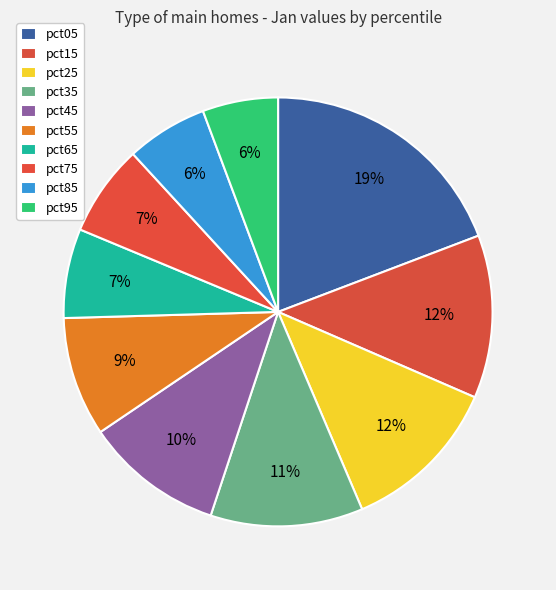

To the nearest percent, what portion does pct35 represent?

11%